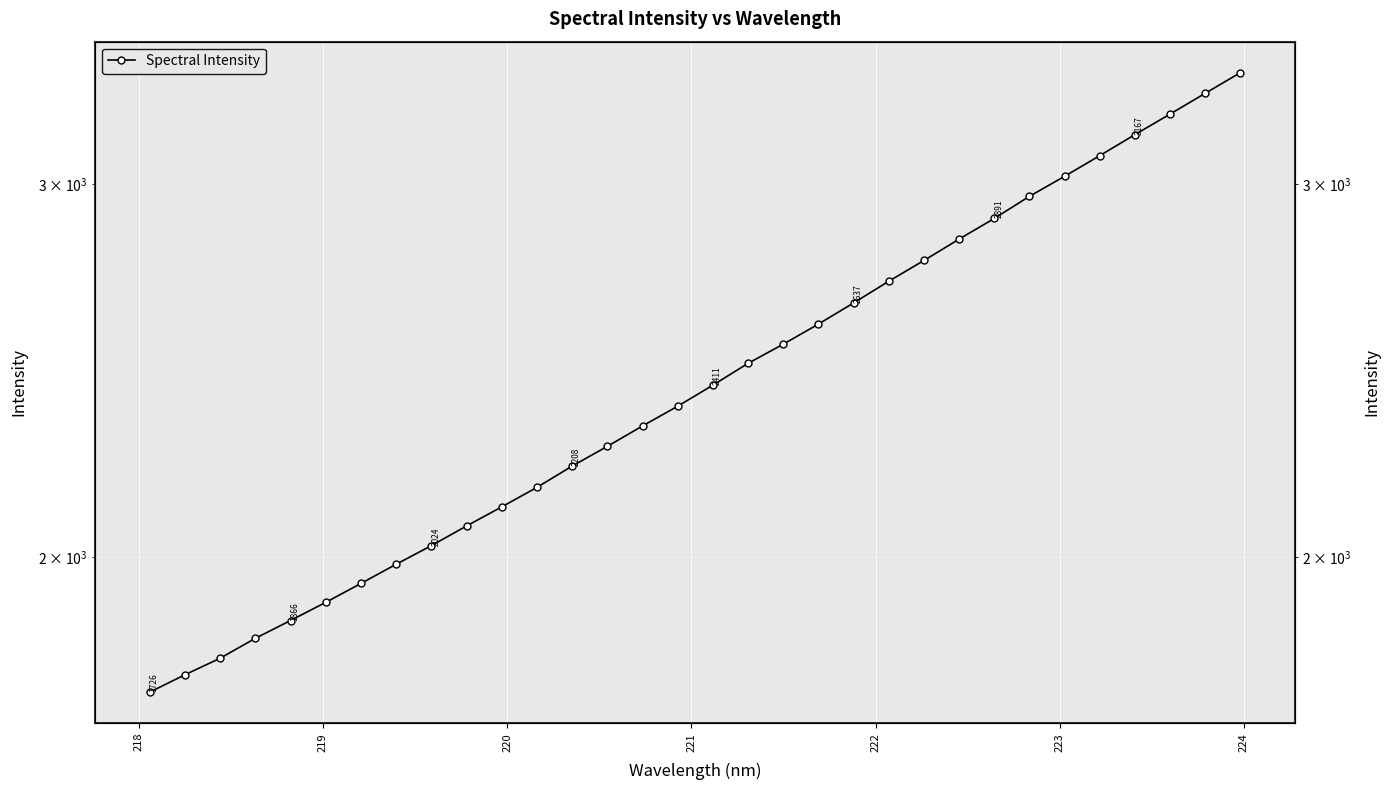

What is the label of the 2nd point from the left?

218